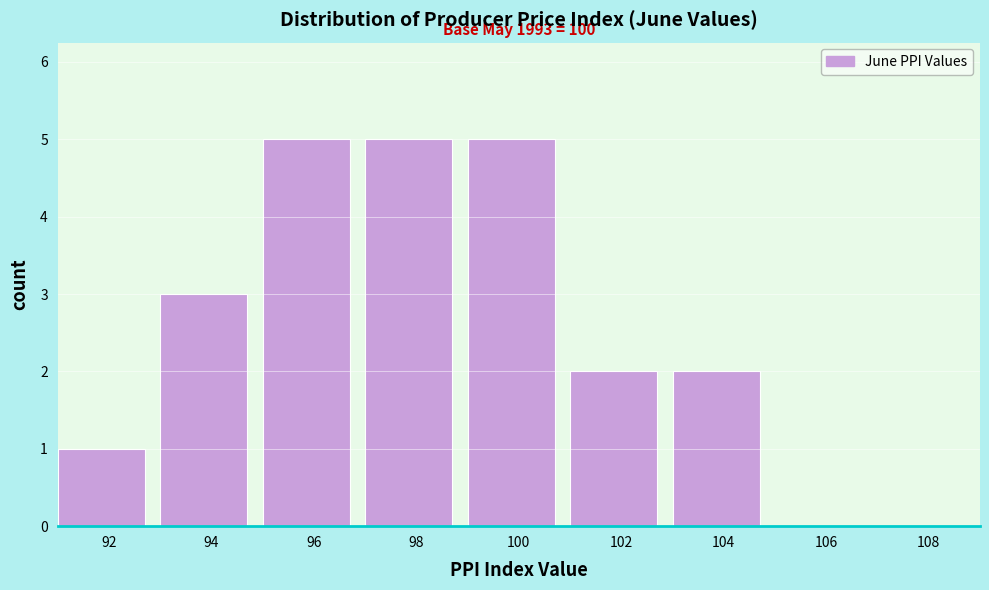

Reading left to right, transcribe all the data shown in this chart.

92=1	94=3	96=5	98=5	100=5	102=2	104=2	106=0	108=0